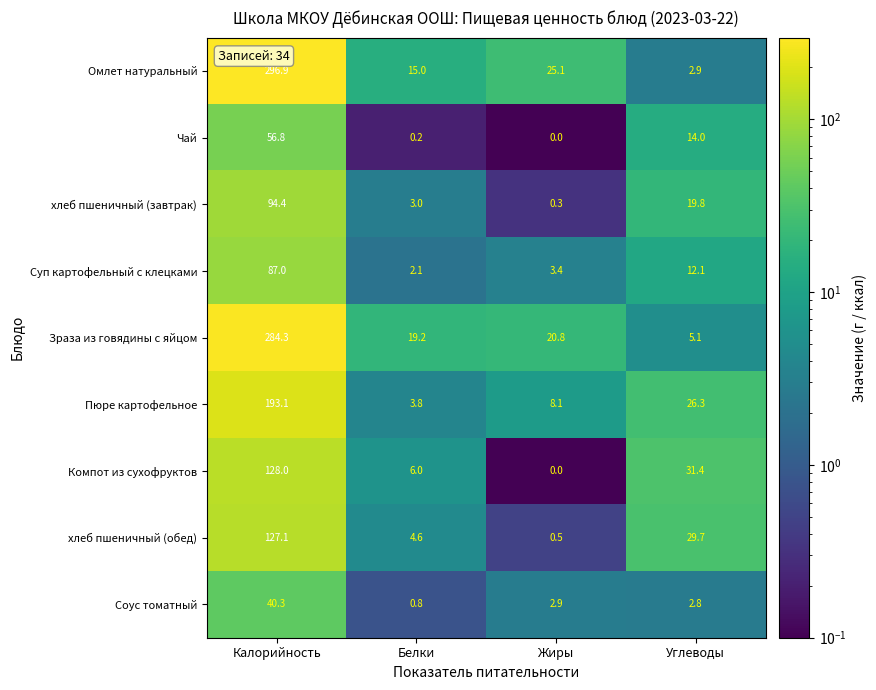

How many values in the Соус томатный series are below 2?

1